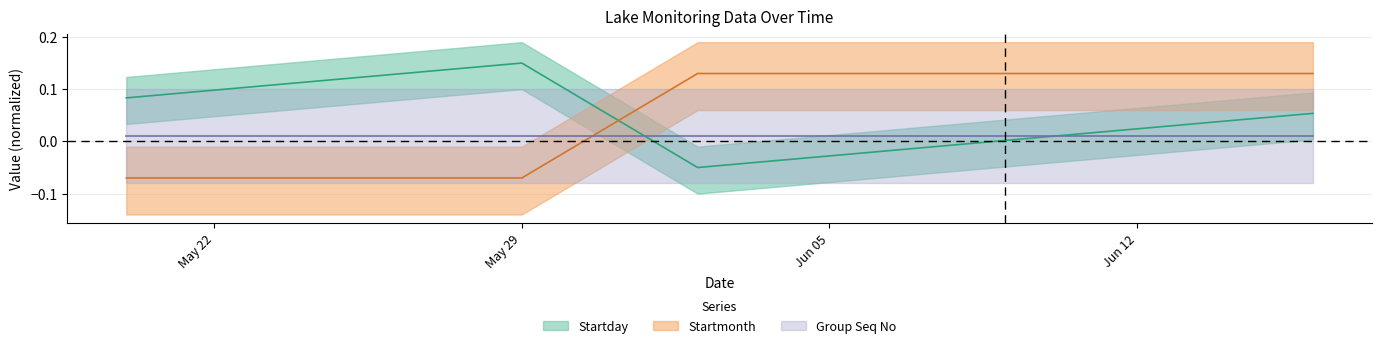

What is the label of the 1st point from the right?

06/16/2017